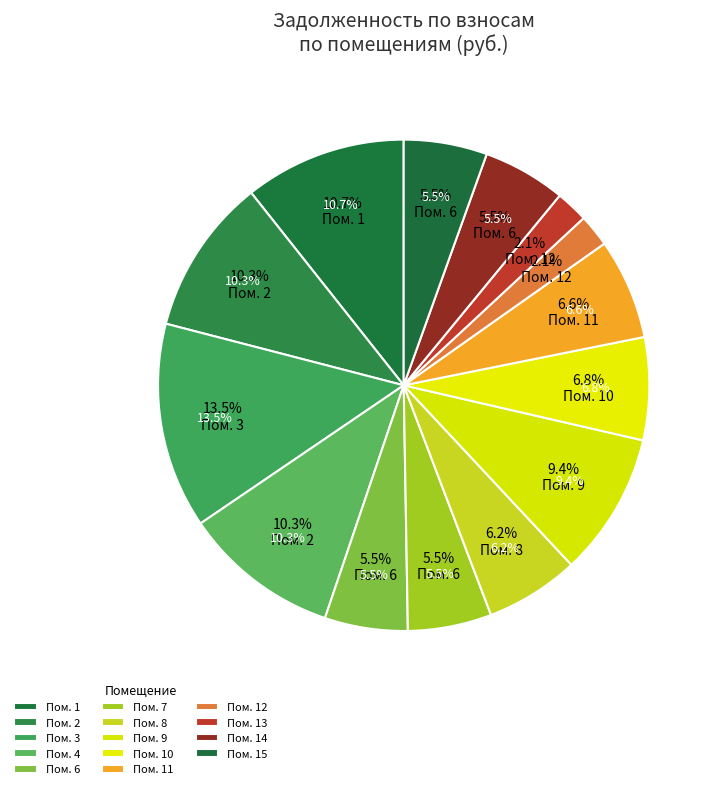

Combined, do 7 and 8 account for over 50%?

No